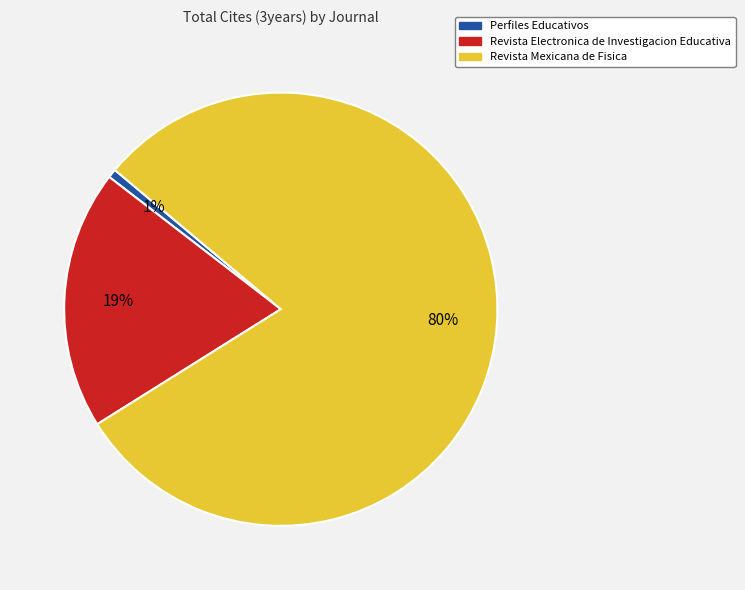

To the nearest percent, what is the average slice percentage?

33%